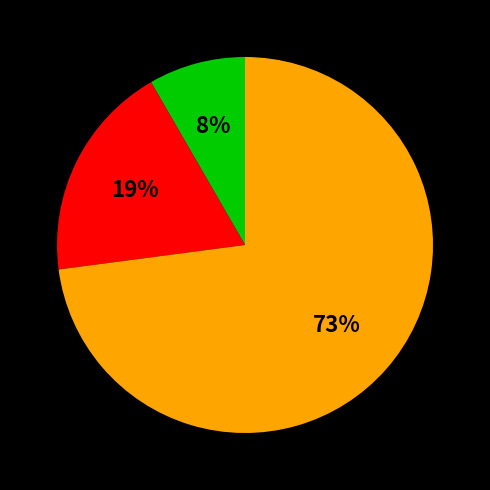

How many segments does this pie chart have?

3